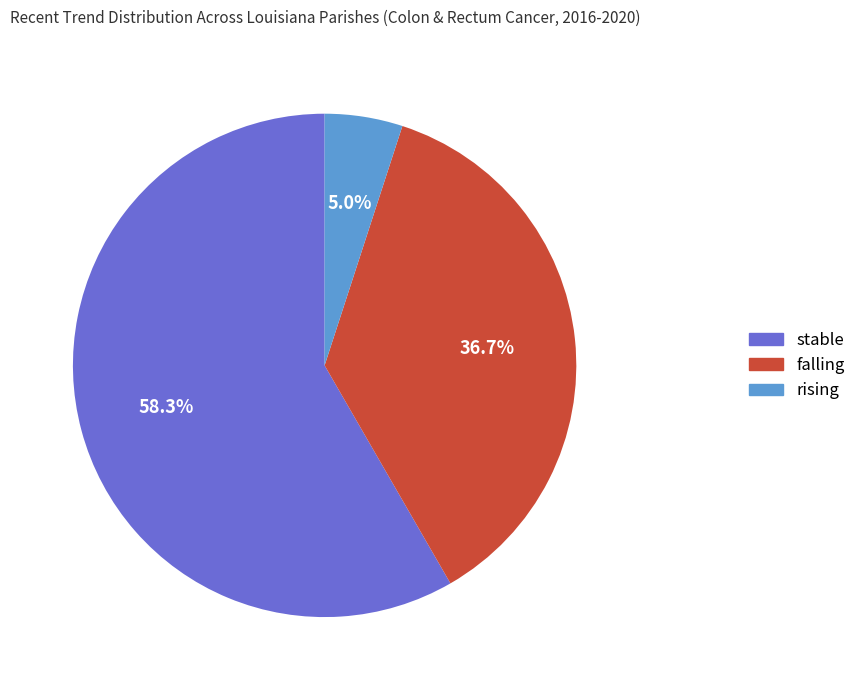

Count the number of slices in the pie.

3